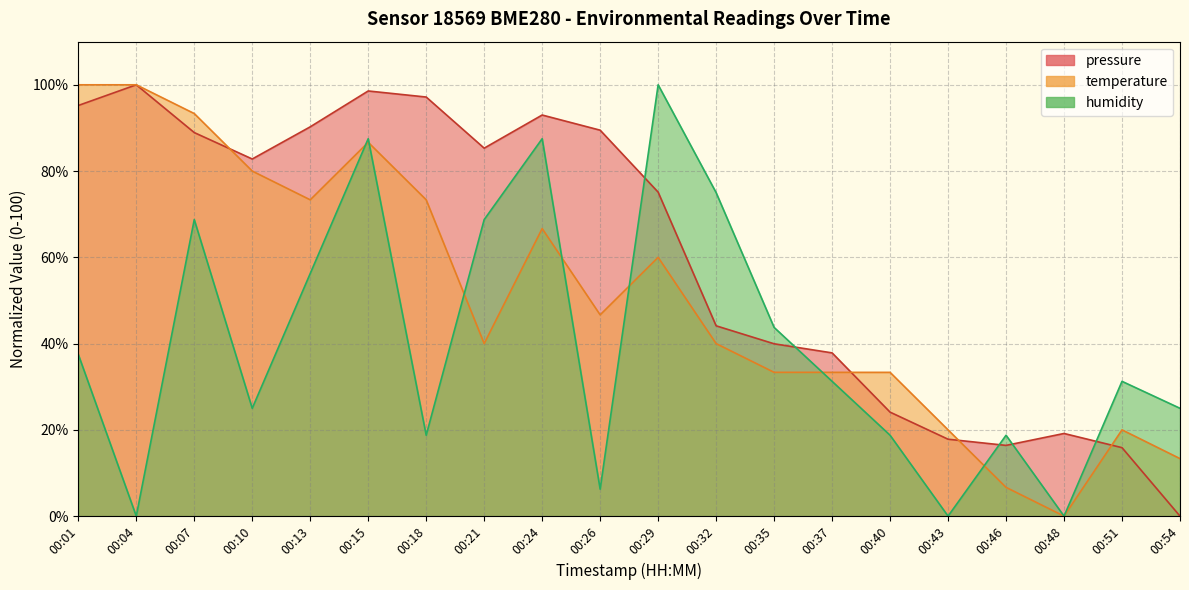

The value of pressure at 00:48 is 19.2. True or false?

True